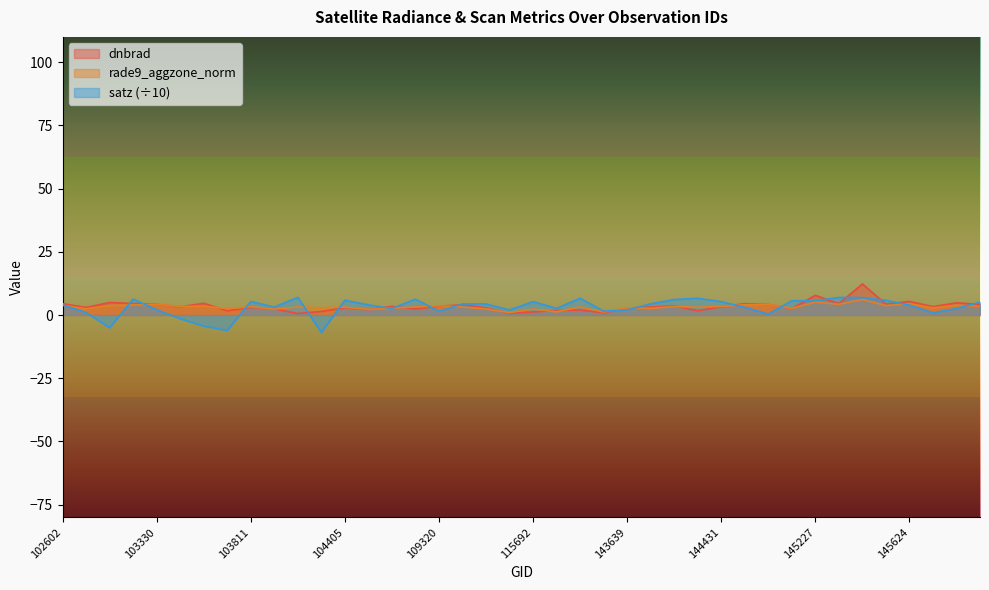

What is the value of the rade9_aggzone_norm point at the 40th from the left?

3.4